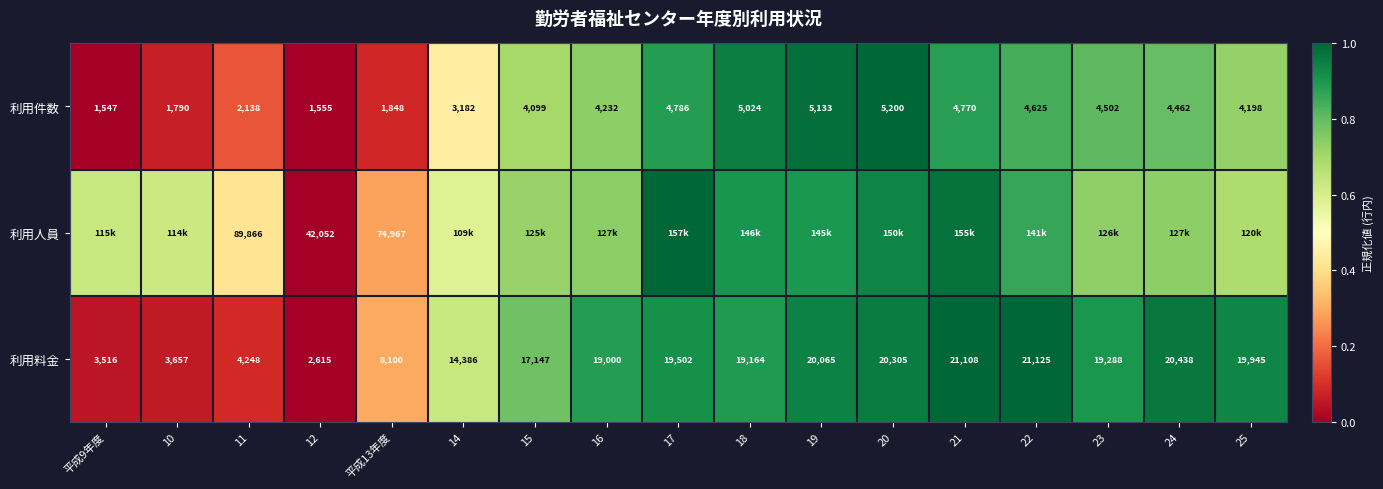

What is the sum of the 利用料金 values at 22 and 10?

1.1